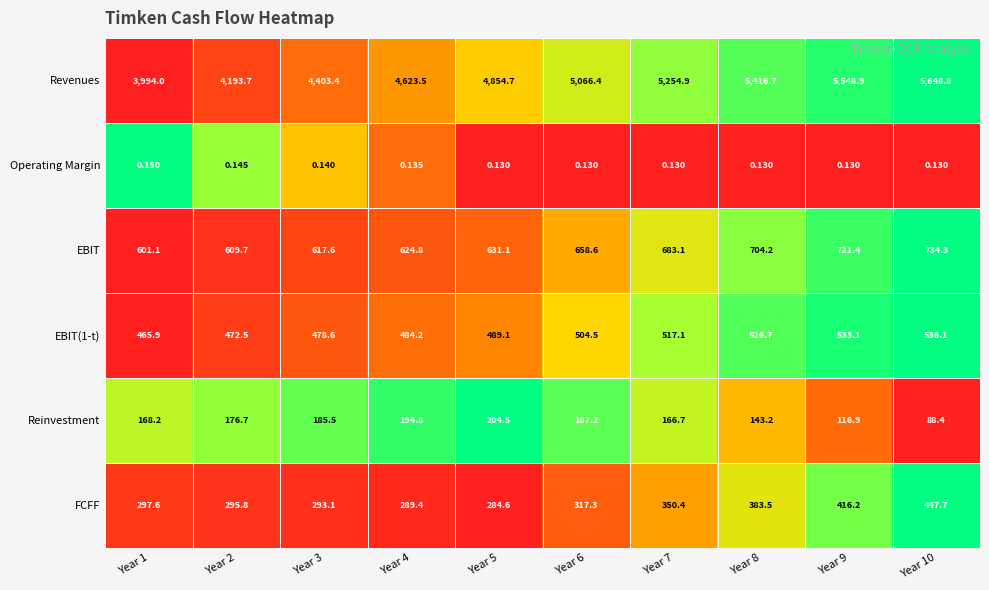

Between Year 3 and Year 9, which series saw the biggest shift?

Revenues